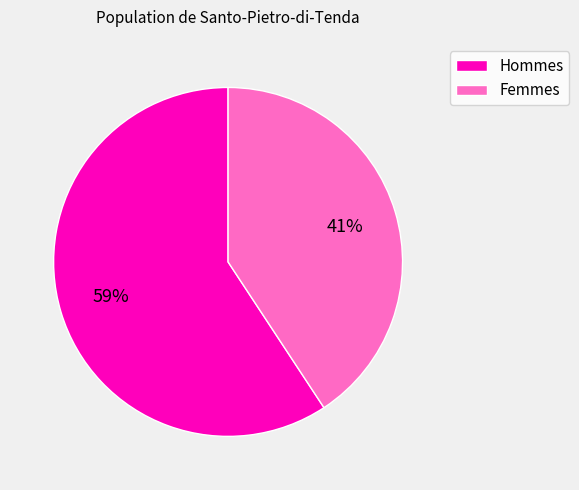

Count the number of slices in the pie.

2